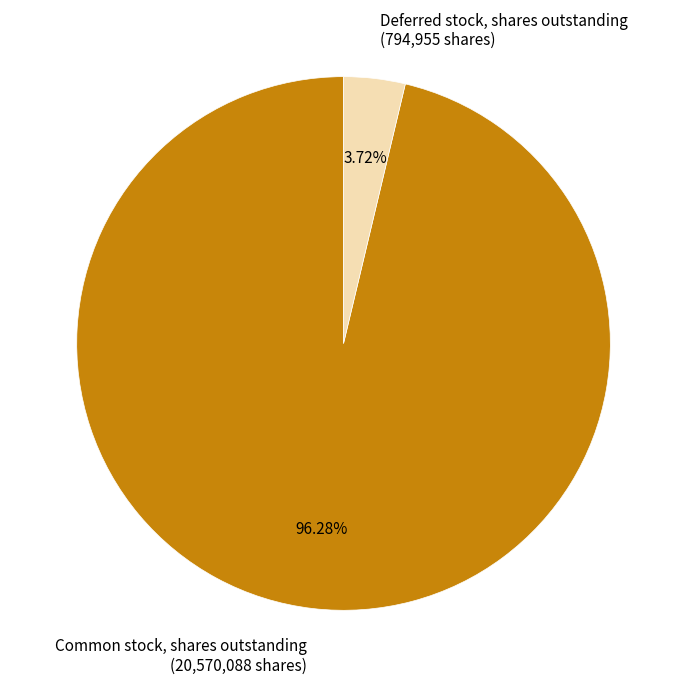

To the nearest percent, what is the difference between the largest and smallest slice percentages?

93%